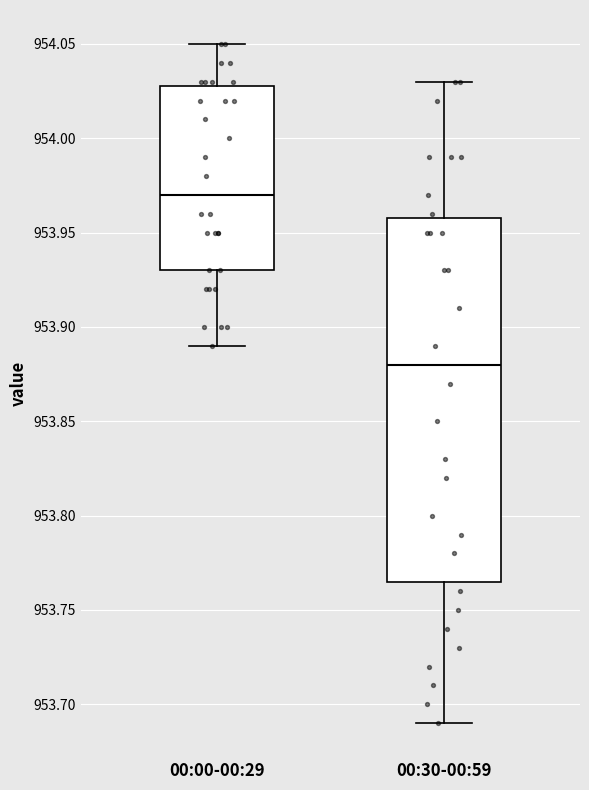

Where does the upper whisker of the box for 00:30-00:59 end on the y-axis? The values are not printed on the chart, so give them approximately, as read against the axis.

954.030